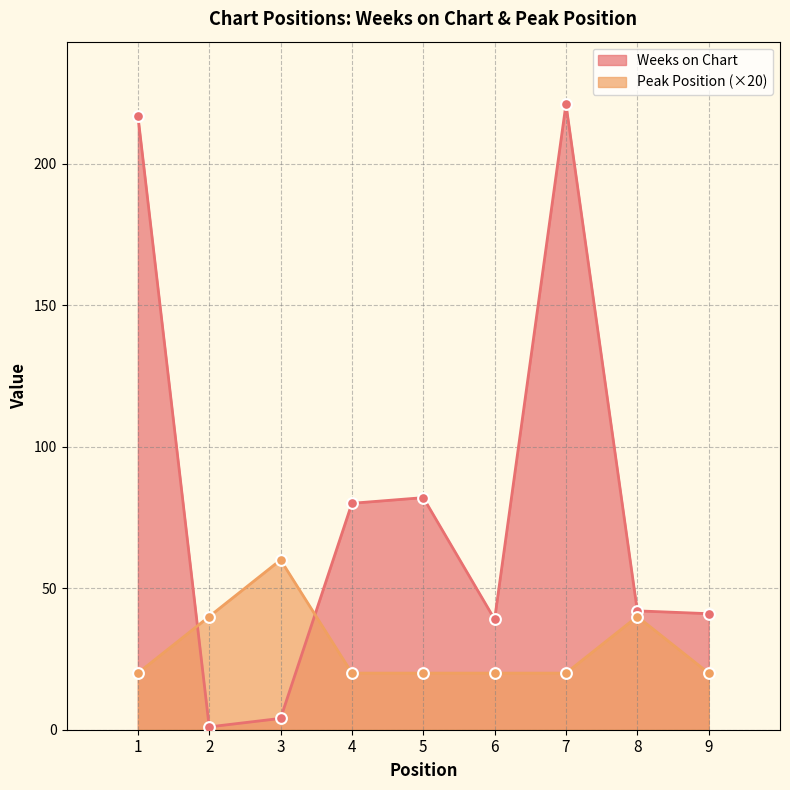

At how many categories does at least one series exceed 91?

2